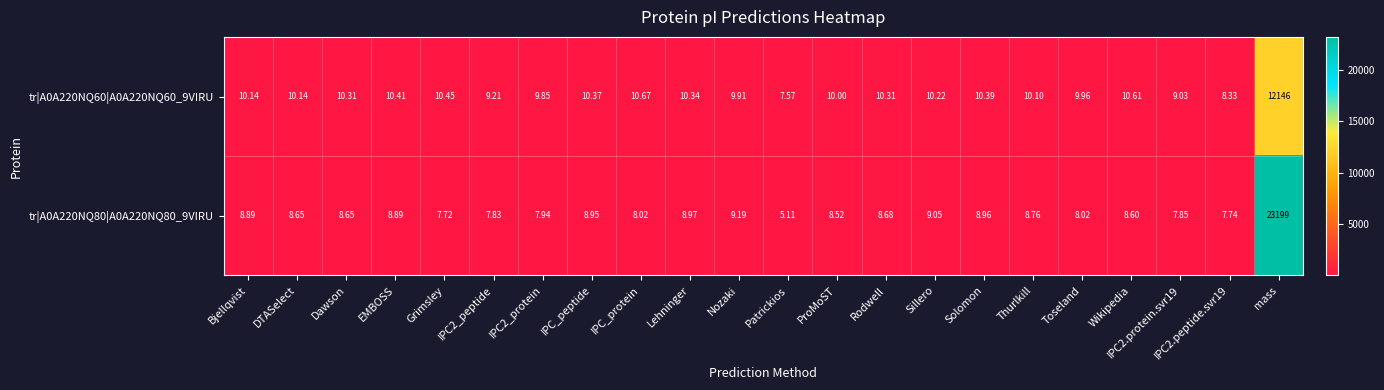

Is the value of tr|A0A220NQ60|A0A220NQ60_9VIRU at mass greater than the value of tr|A0A220NQ80|A0A220NQ80_9VIRU at Wikipedia?

Yes